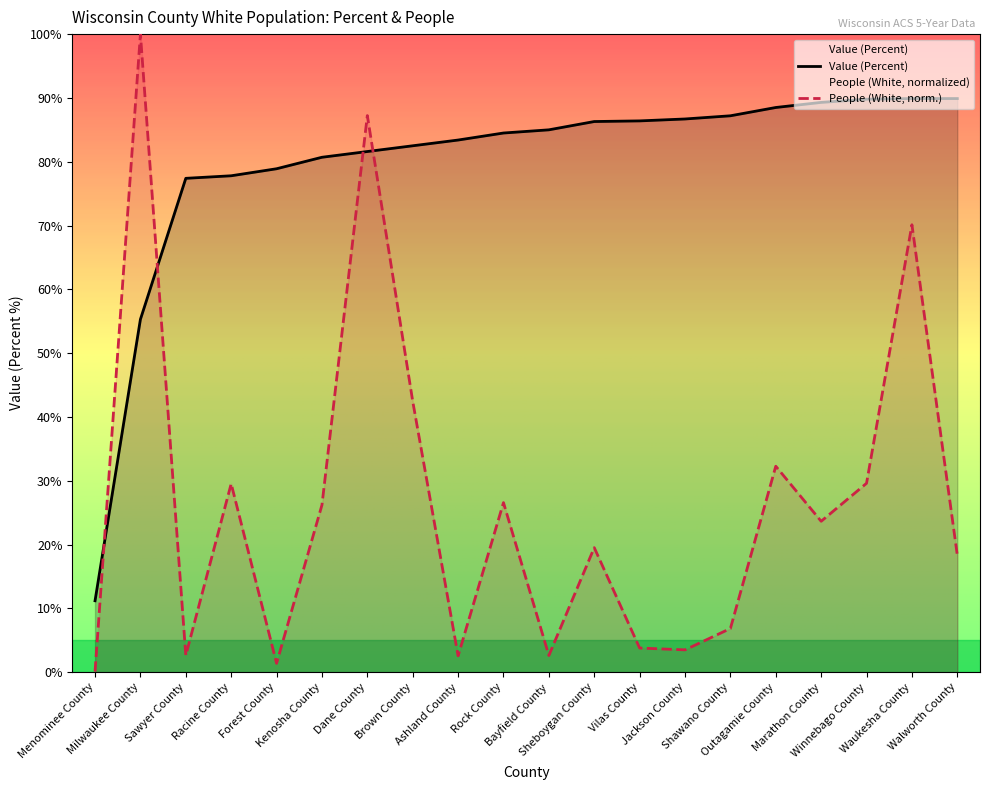

What is the total value across all series at Forest County?

80.3